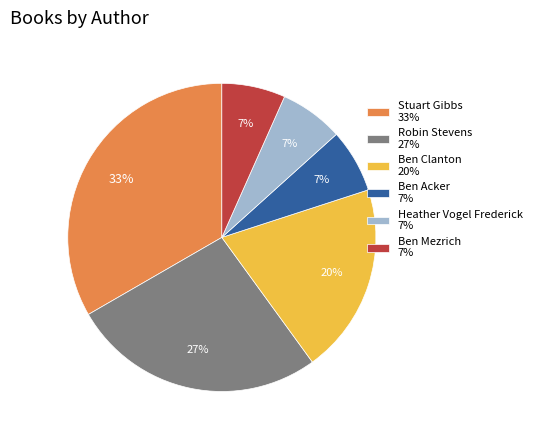

Is there a majority slice in this chart?

No